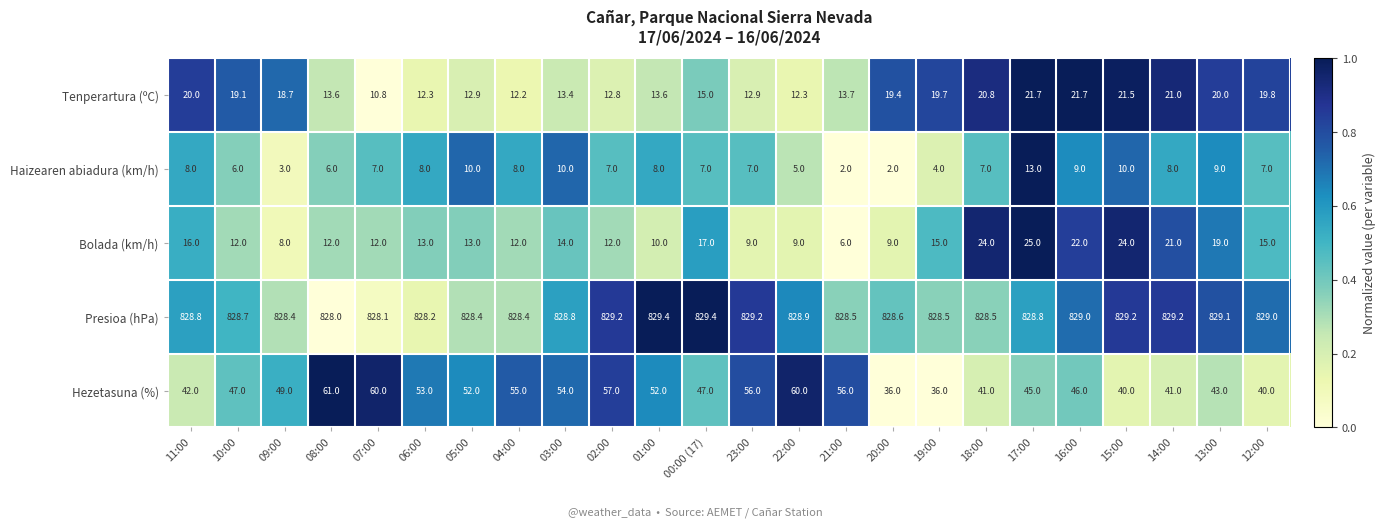

The Tenperartura (ºC) series shows 6.0 at 16:00. True or false?

False